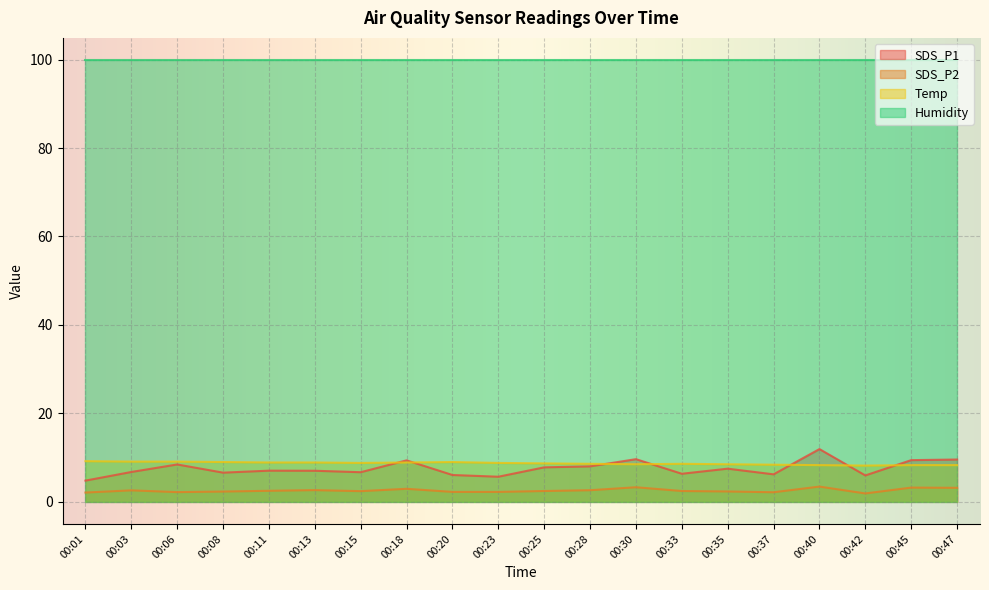

How many lines are shown in the chart?

4